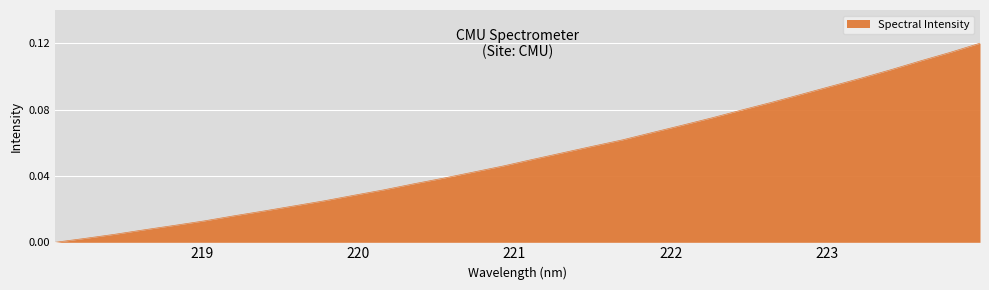

How many lines are shown in the chart?

1